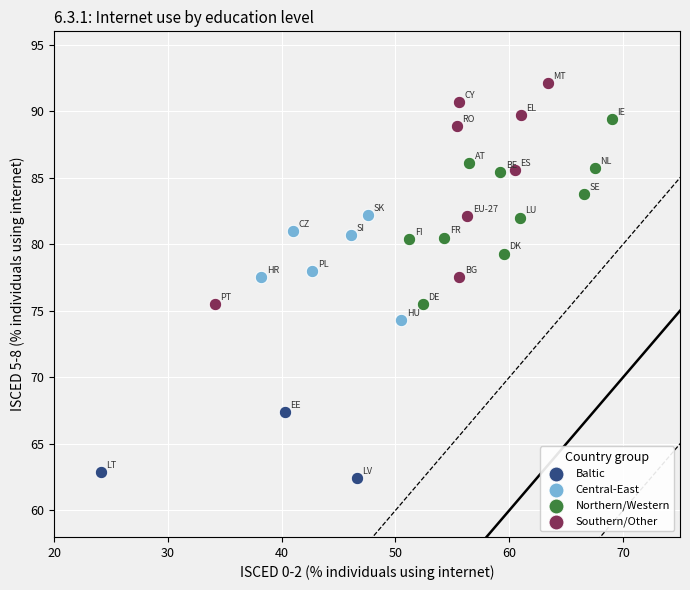

Which series reaches the maximum Y coordinate?

Southern/Other